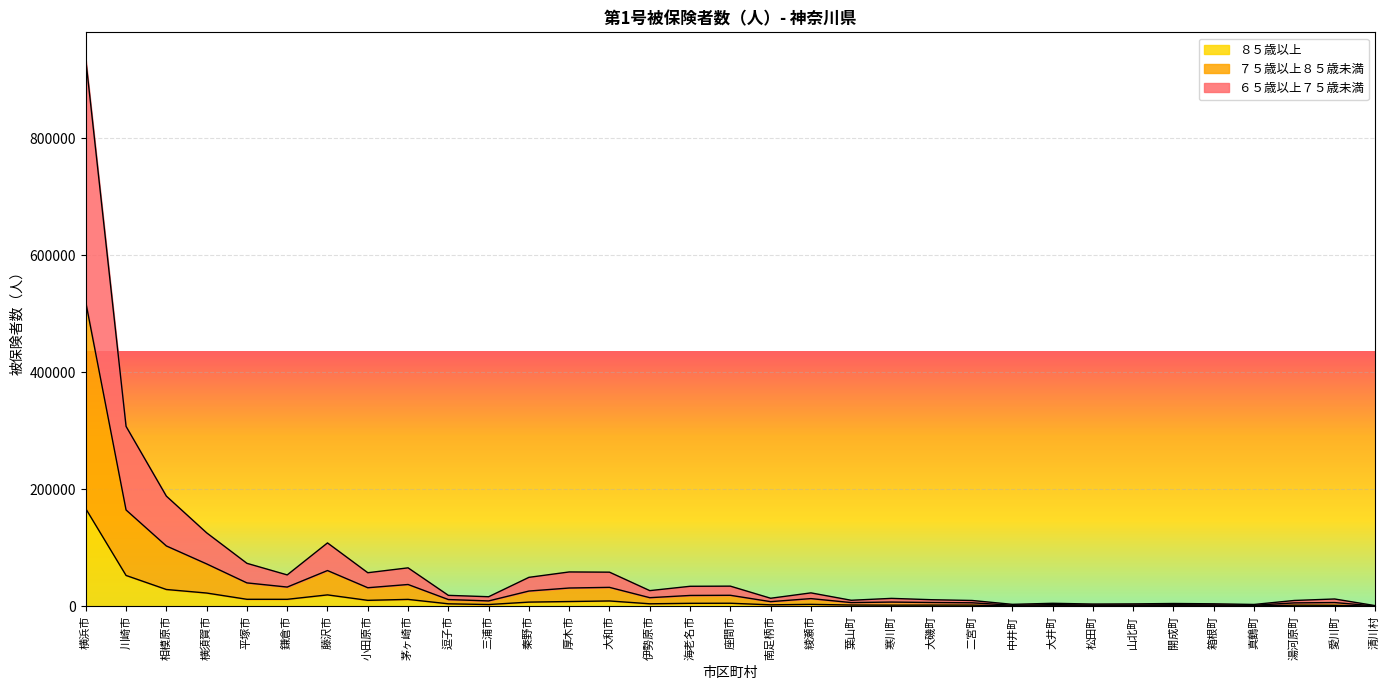

True or false: ８５歳以上 and ７５歳以上８５歳未満 cross at least once.

False